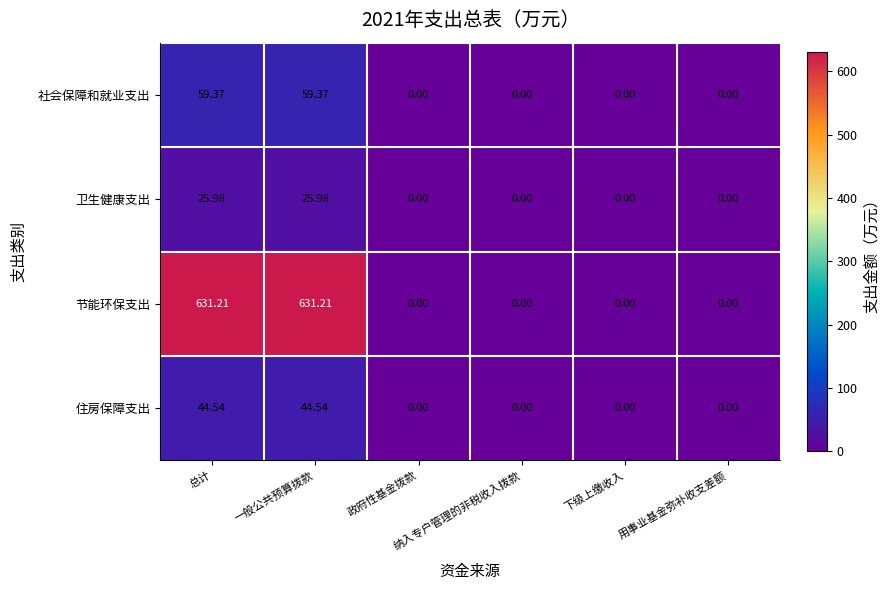

Which series has the widest spread of values?

节能环保支出